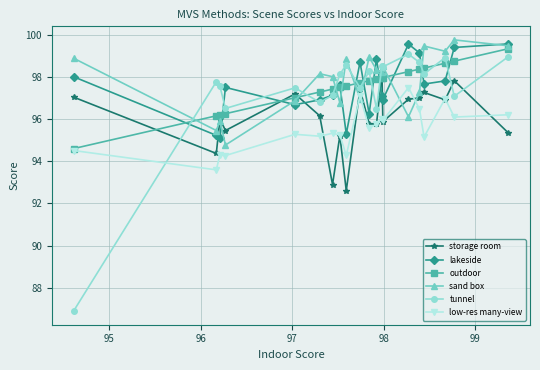

True or false: low-res many-view and lakeside cross at least once.

False